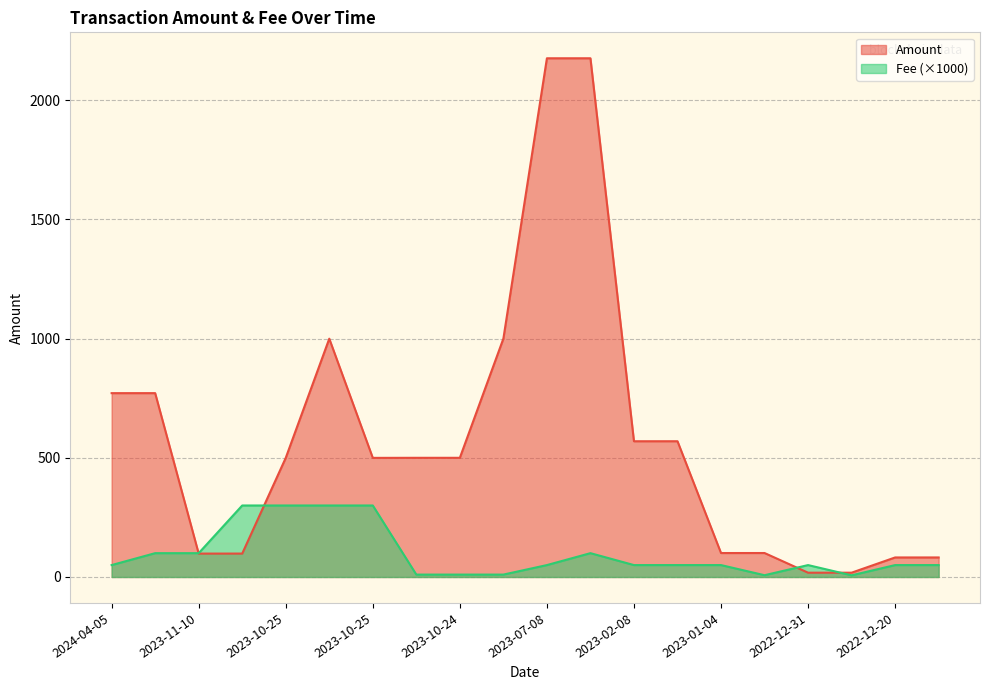

True or false: Fee and Amount intersect in this chart.

True